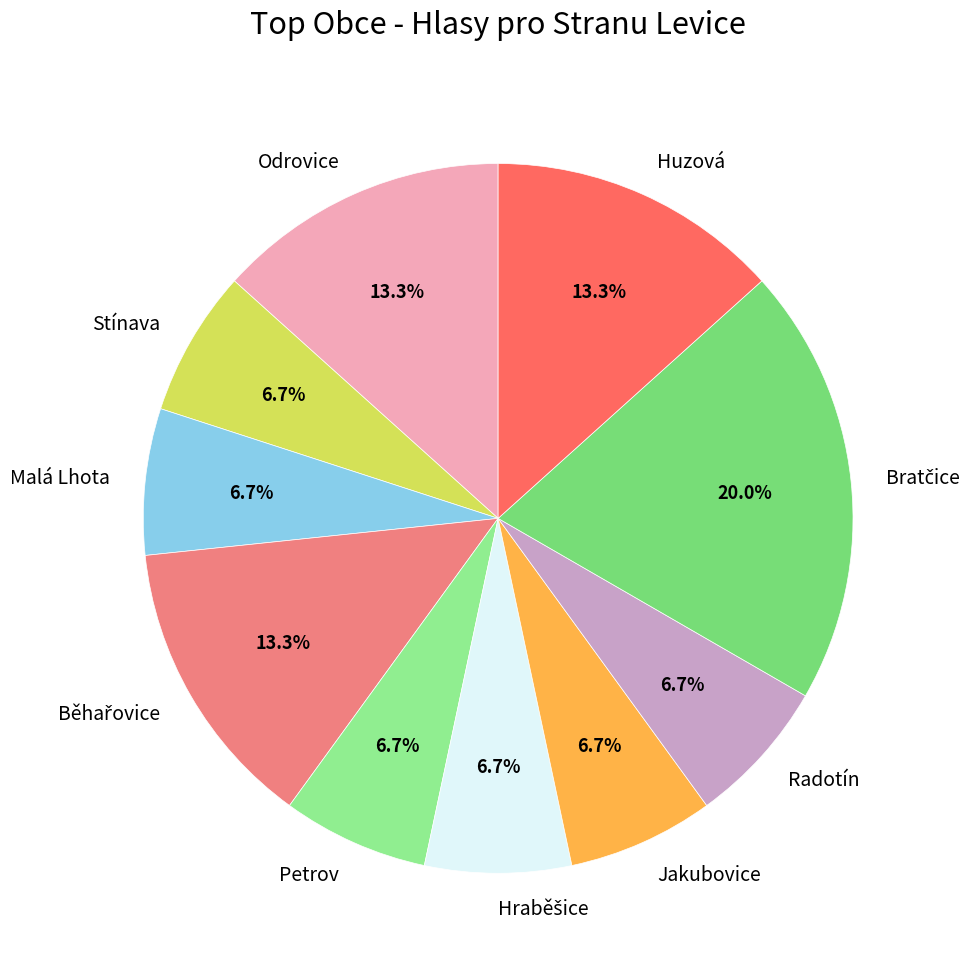

To the nearest percent, what is the difference between the largest and smallest slice percentages?

13%